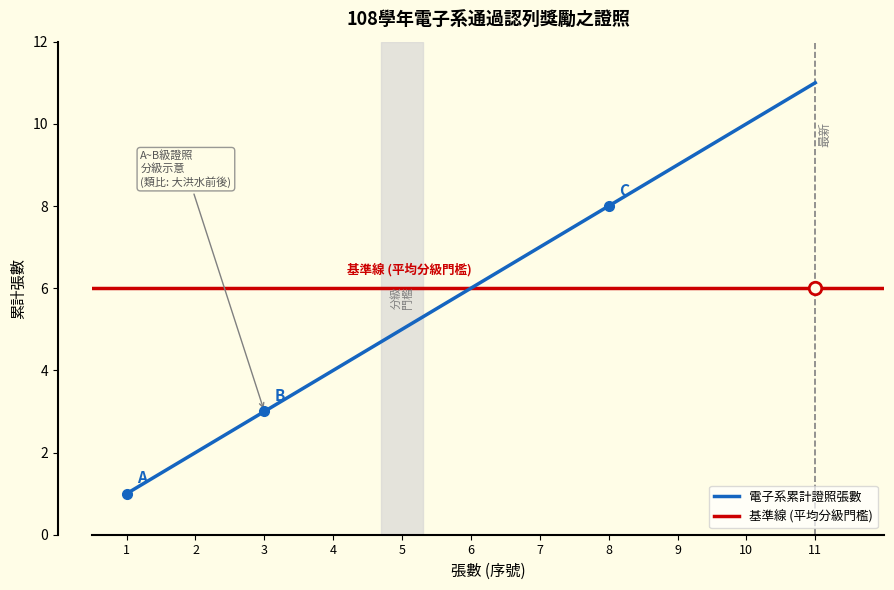

What is the sum of all values?

66